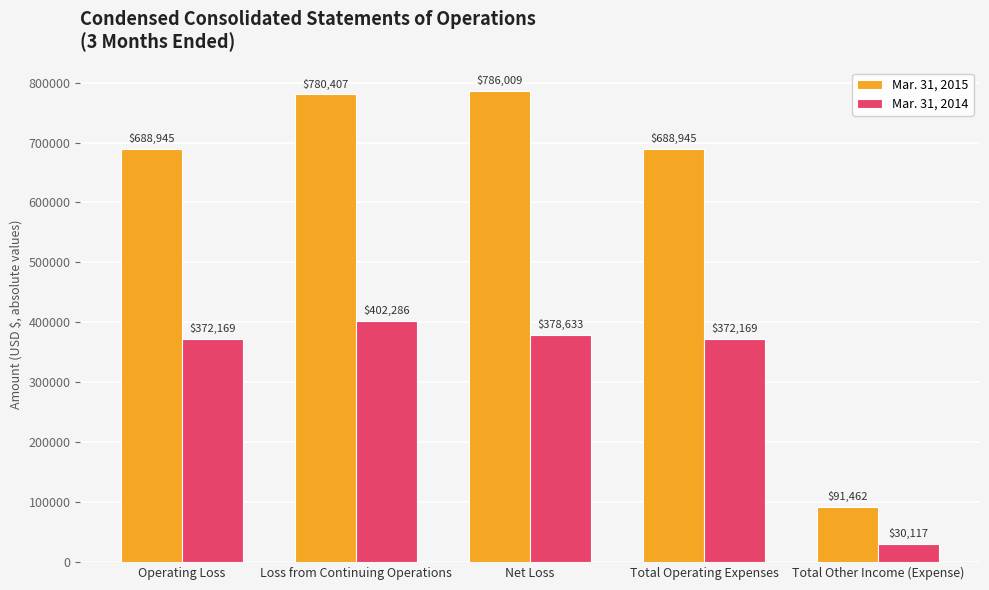

Reading right to left, transcribe all the data shown in this chart.

Mar. 31, 2015: Total Other Income (Expense)=91462	Total Operating Expenses=688945	Net Loss=786009	Loss from Continuing Operations=780407	Operating Loss=688945
Mar. 31, 2014: Total Other Income (Expense)=30117	Total Operating Expenses=372169	Net Loss=378633	Loss from Continuing Operations=402286	Operating Loss=372169